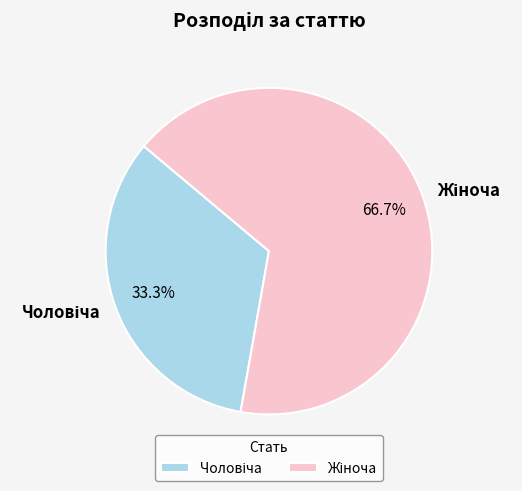

Does any single category account for the majority?

Yes